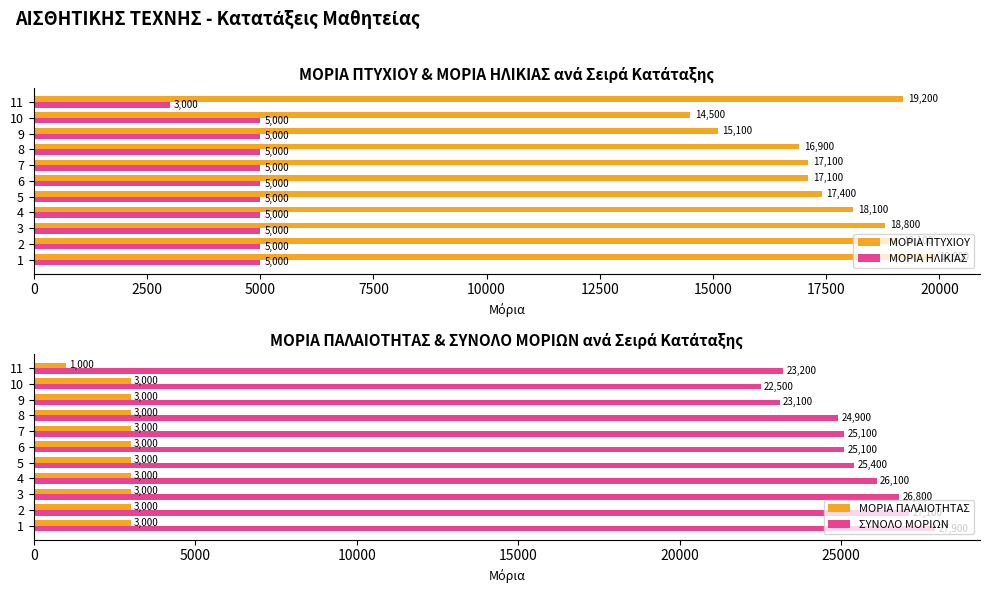

Read the ΜΟΡΙΑ ΗΛΙΚΙΑΣ value at 1, to the nearest 100.

5000